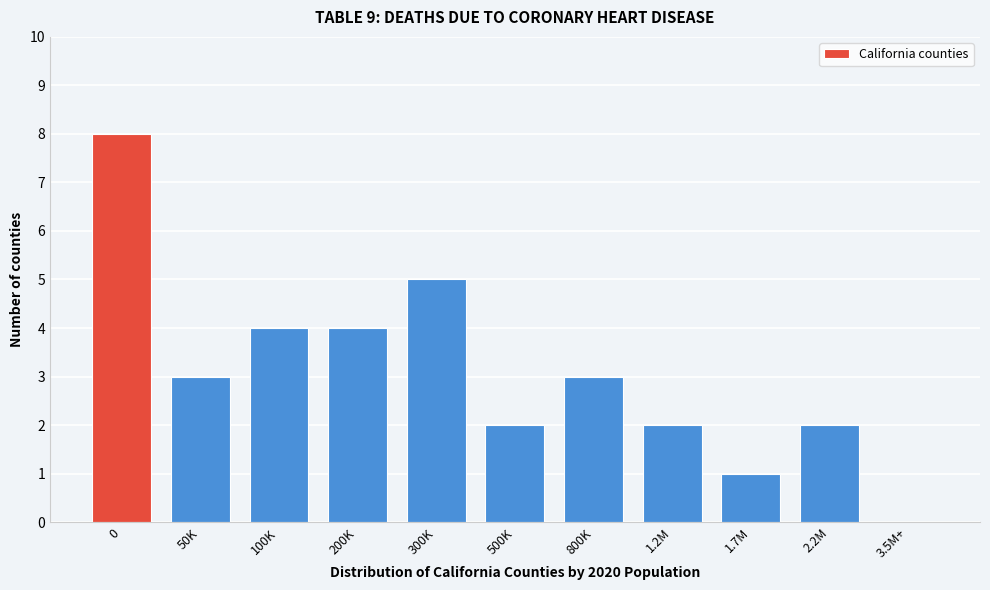

What is the approximate value at 300K?

5